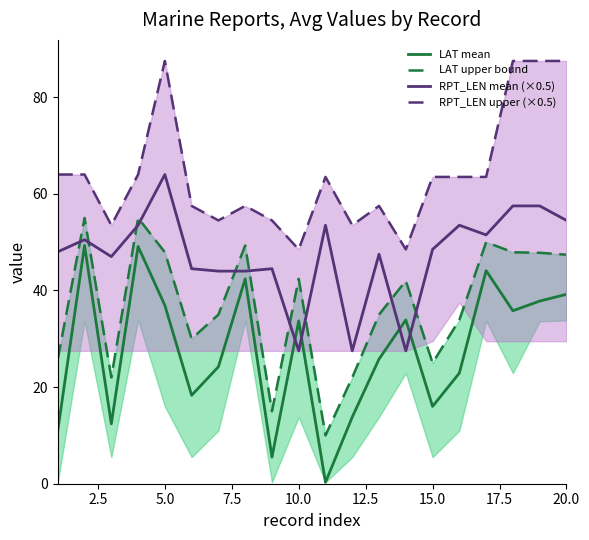

After their last crossing, which series has the higher values: RPT_LEN mean (×0.5) or LAT mean?

RPT_LEN mean (×0.5)